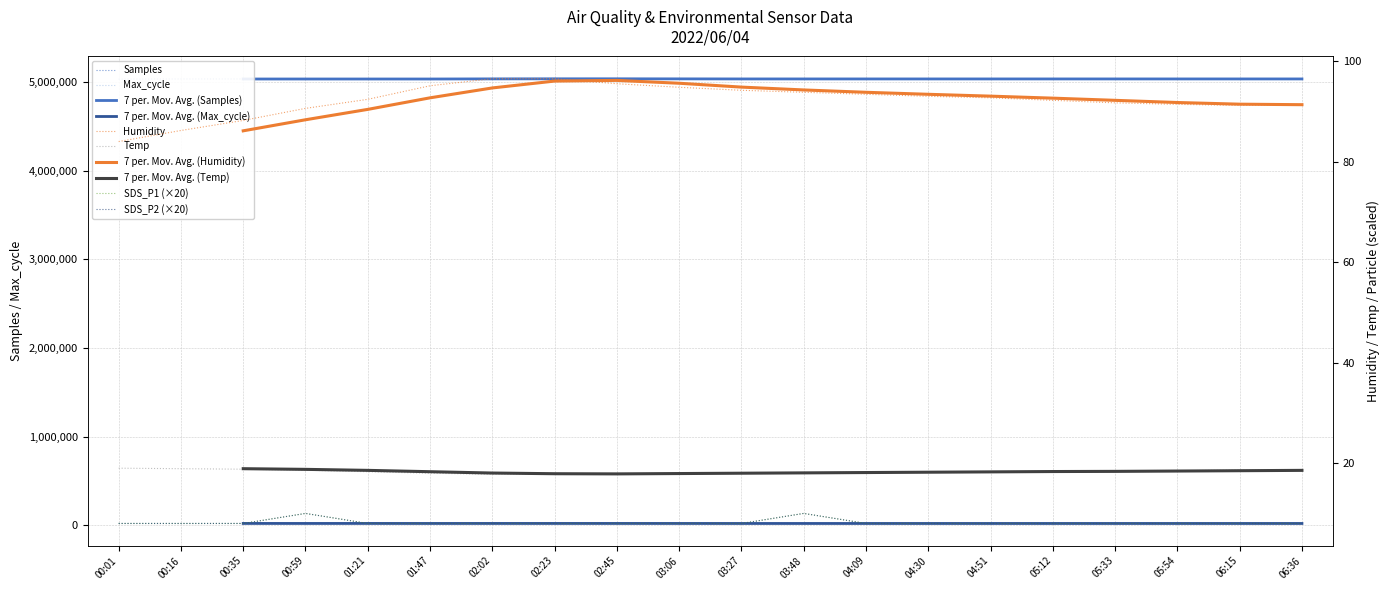

What is the highest value of the Samples series?

5035699